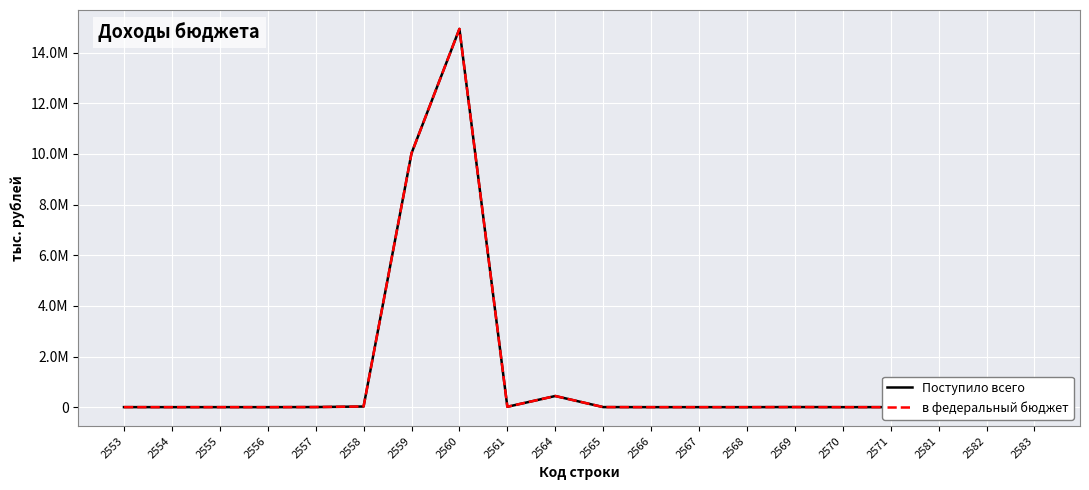

Does the chart display data point markers on the line(s)?

No